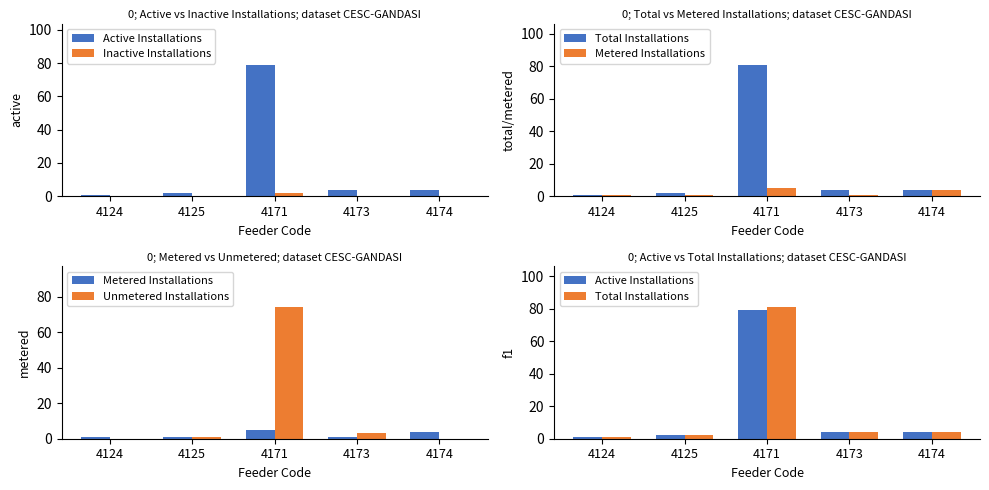

What is the difference between the Total Installations values at 4171 and 4124?

80